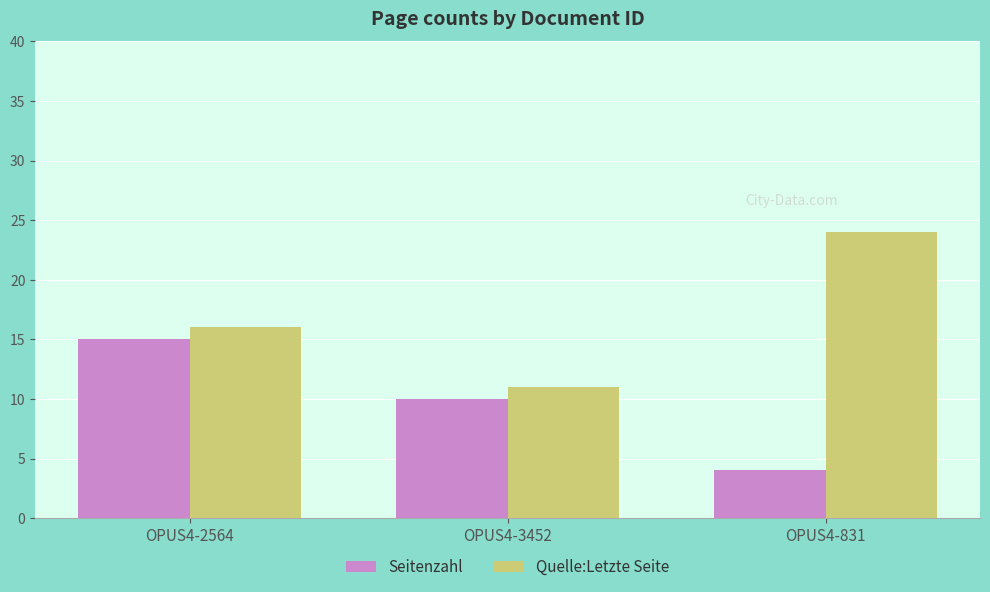

Reading left to right, transcribe all the data shown in this chart.

Seitenzahl: 15	10	4
Quelle:Letzte Seite: 16	11	24